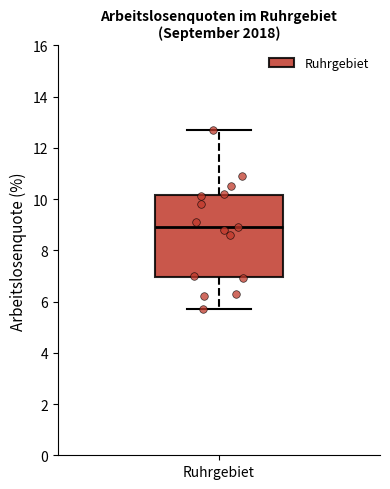

Where does the median line of the box for Ruhrgebiet sit on the y-axis? The values are not printed on the chart, so give them approximately, as read against the axis.

9.0